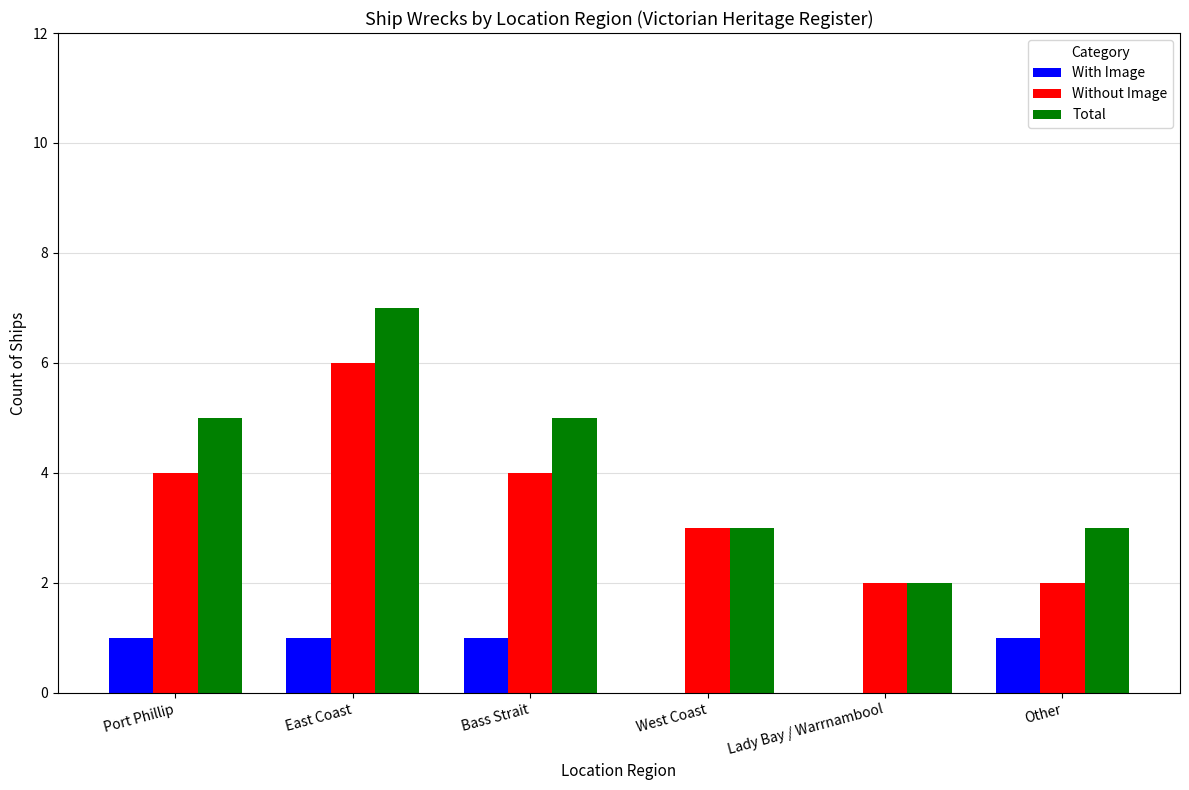

How many Without Image values are between 2 and 4?

5